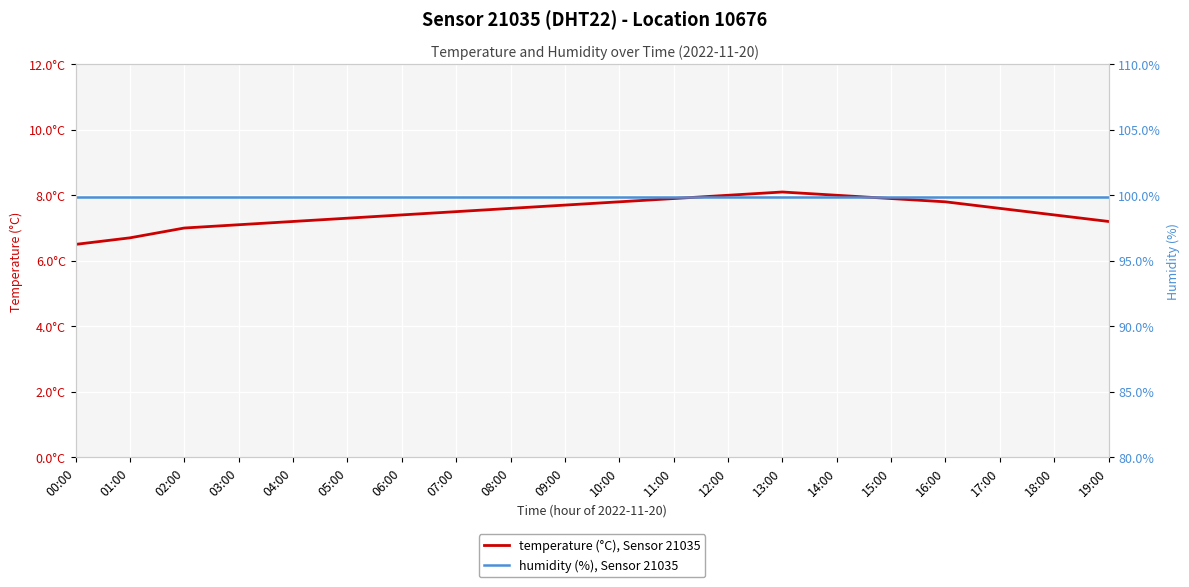

List the labels in order of temperature (°C), Sensor 21035 value, largest first.

13:00, 12:00, 14:00, 11:00, 15:00, 10:00, 16:00, 09:00, 08:00, 17:00, 07:00, 06:00, 18:00, 05:00, 04:00, 19:00, 03:00, 02:00, 01:00, 00:00